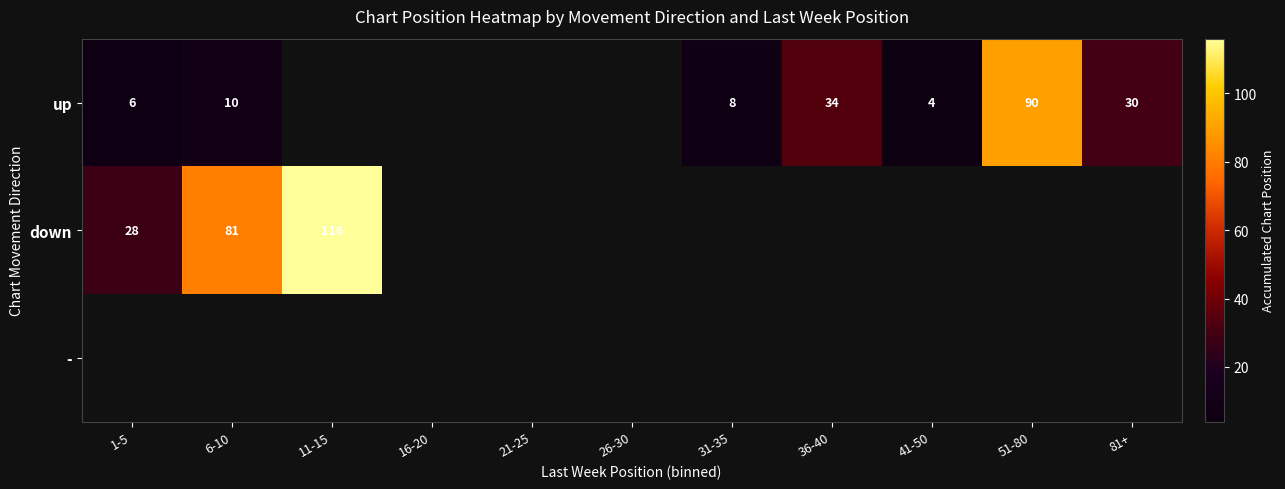

At how many categories does at least one series exceed 13?

6